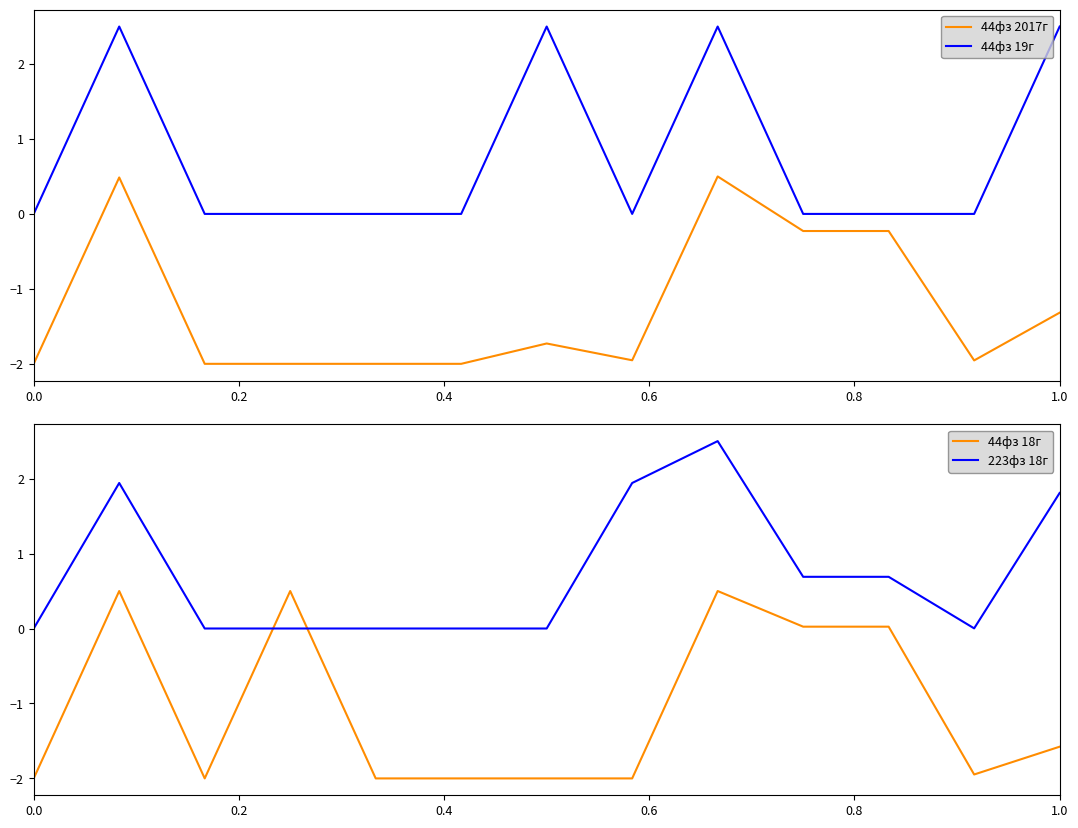

What is the spread (max minus min) of values at 0.0?

2.0